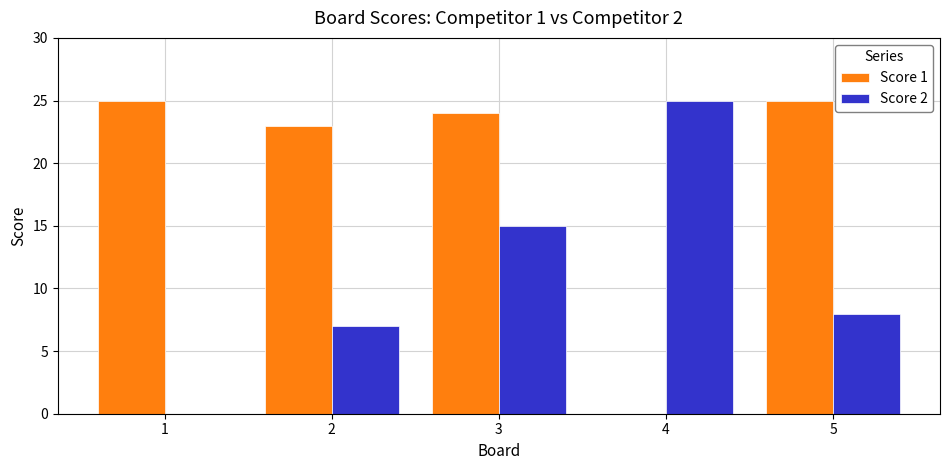

At which category is the sum across all series the highest?

3